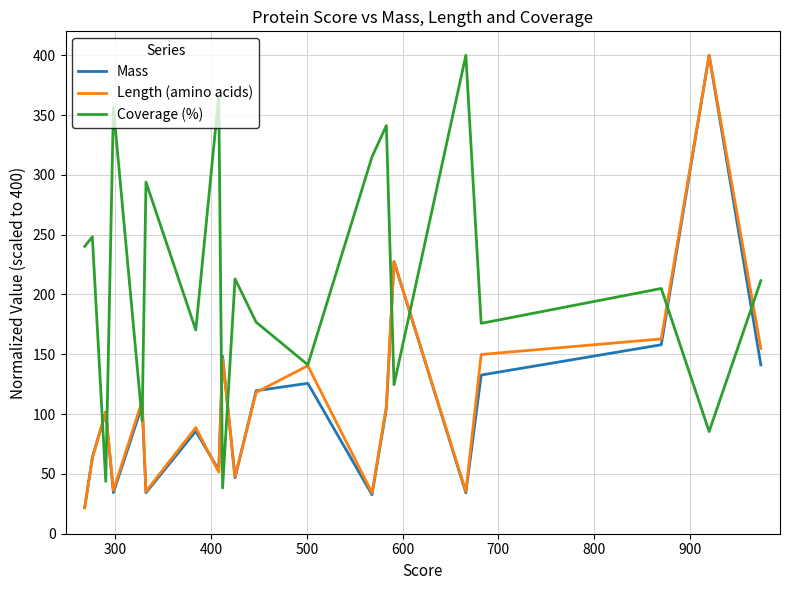

What is the maximum value for Mass?

400.0